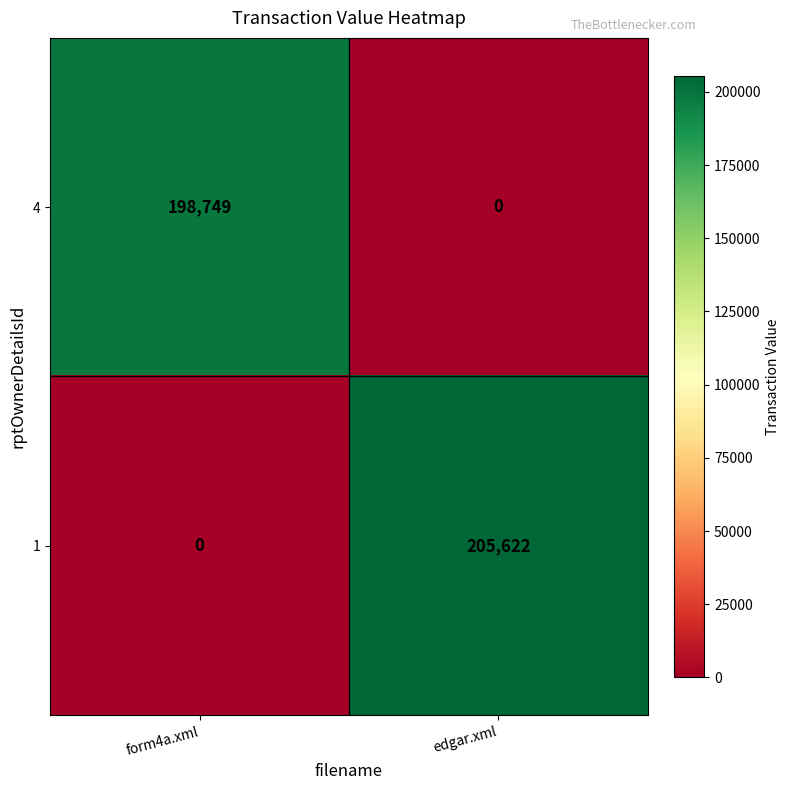

What is the sum of the 1 values at form4a.xml and edgar.xml?

205622